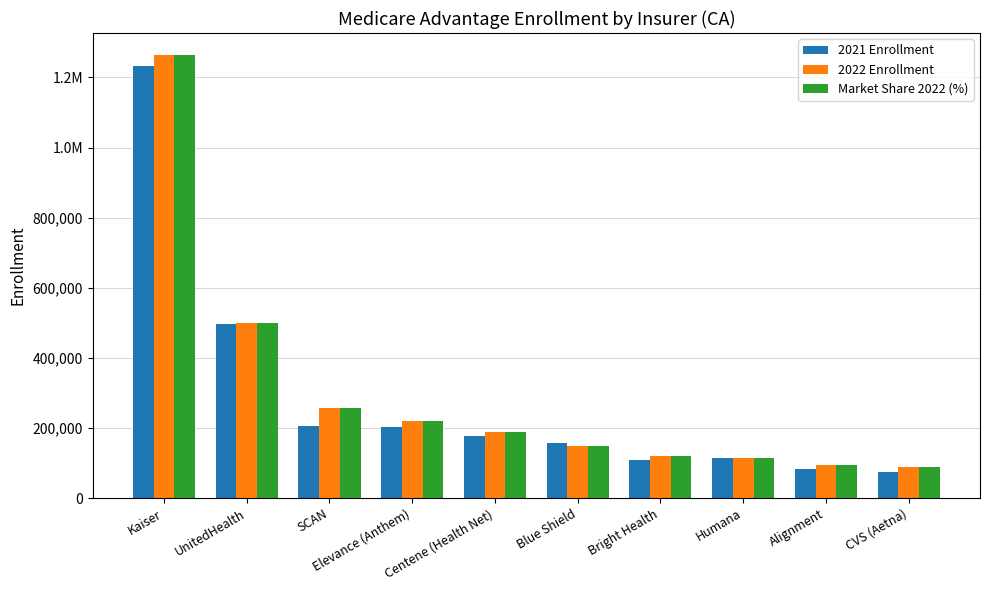

Which series changed the most between Elevance (Anthem) and Alignment?

2022 Enrollment